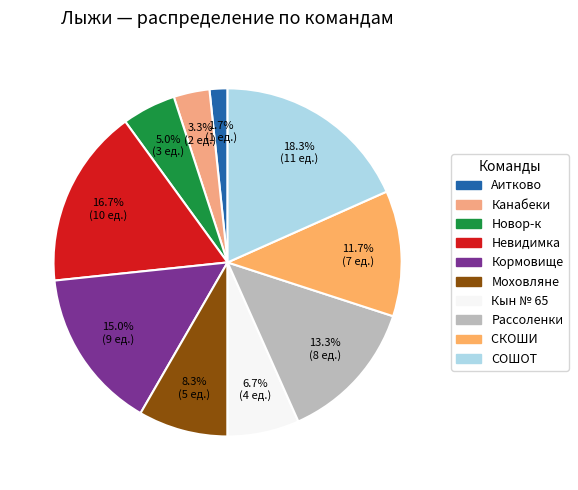

What is the smallest slice in the pie chart?

Аитково